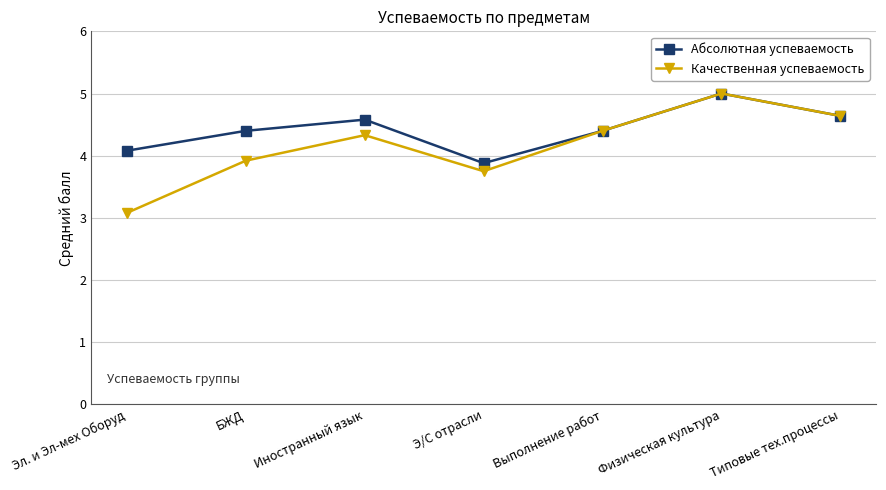

The Качественная успеваемость series shows 3.8 at Э/С отрасли. True or false?

True